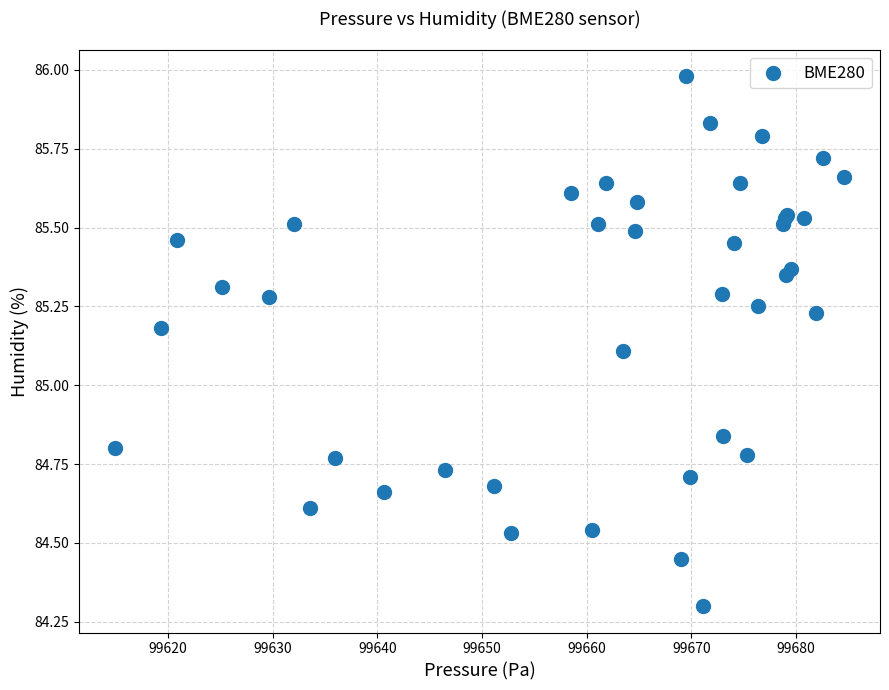

What Y value in the scatter plot is closest to 85?

85.1